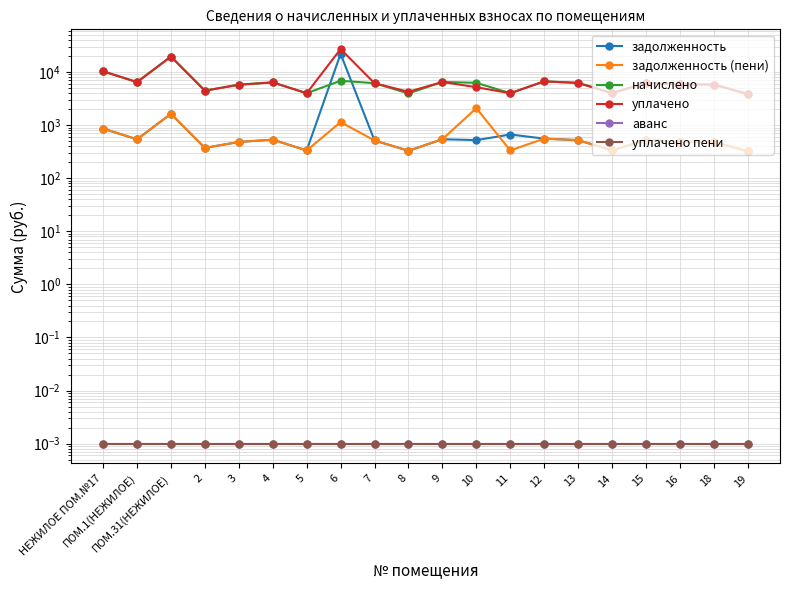

What is the value of the задолженность (пени) point at the 3rd from the left?

1630.3